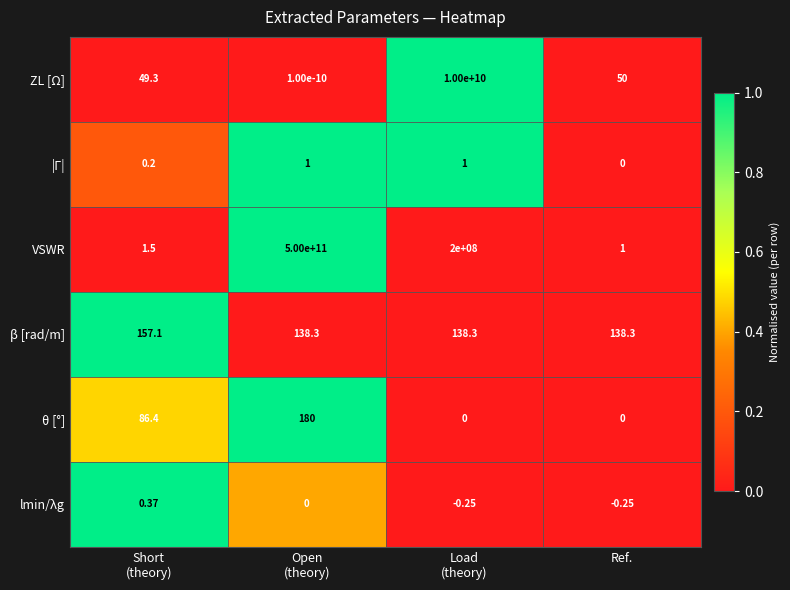

At which label does VSWR reach its minimum?

Ref.